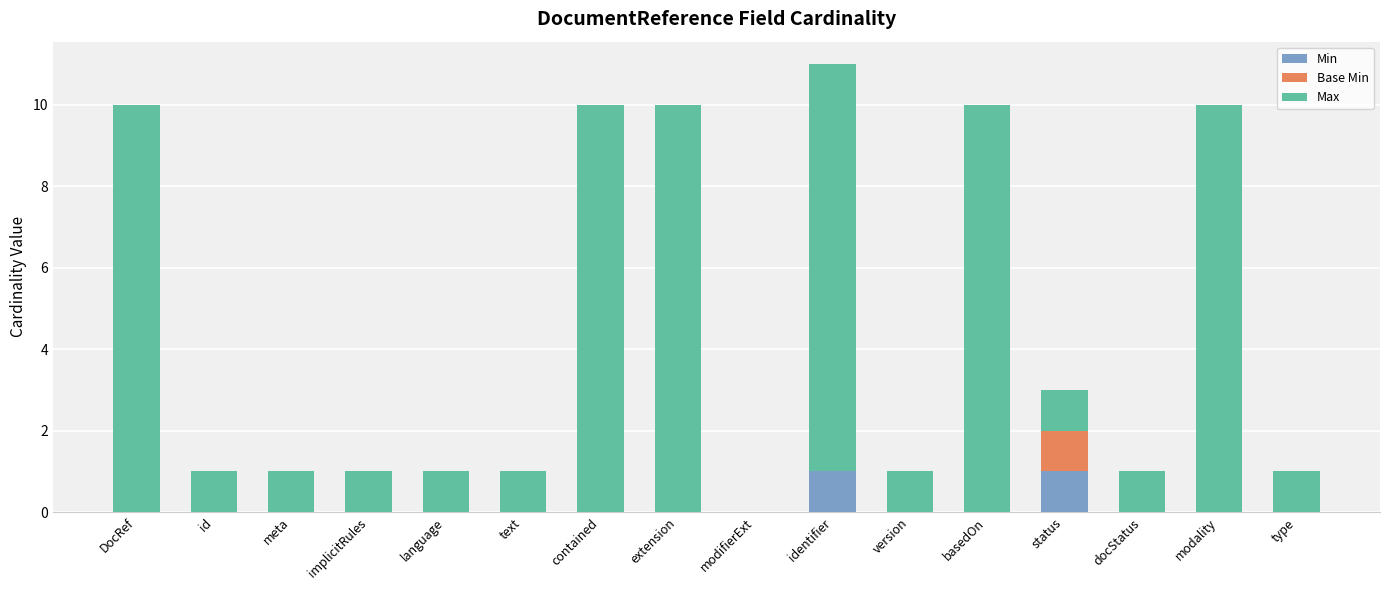

Is it true that Min equals 0 at modality?

True